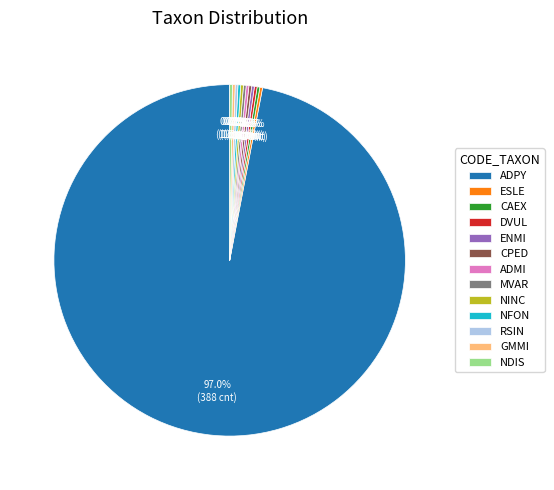

Which category has the biggest portion of the pie?

ADPY